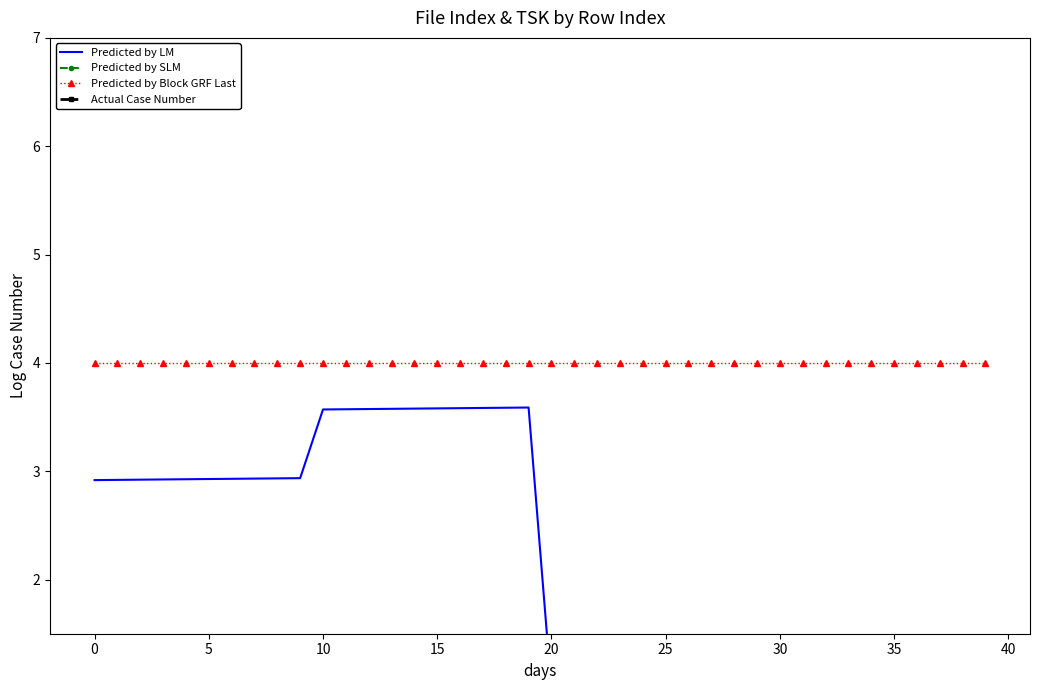

True or false: Predicted by LM and Predicted by SLM intersect in this chart.

False